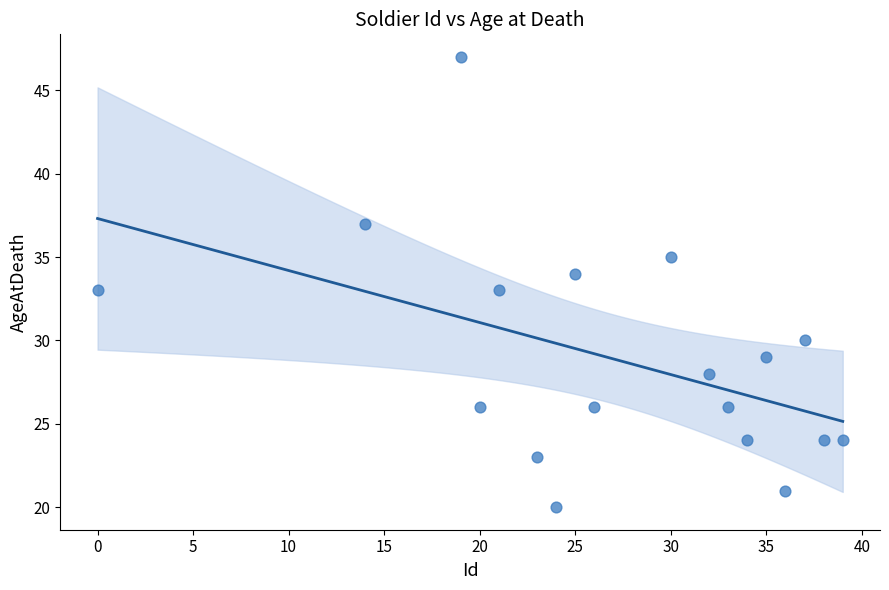

What is the range of X values (max minus min)?

39